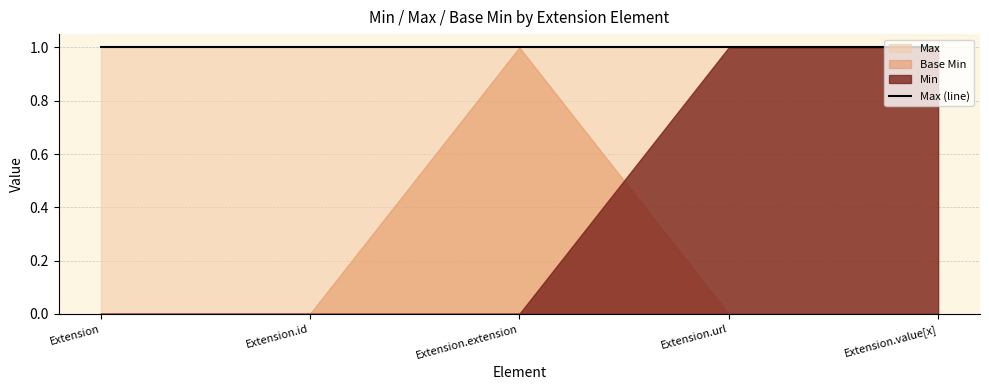

How many Base Min values are between 0 and 1?

5